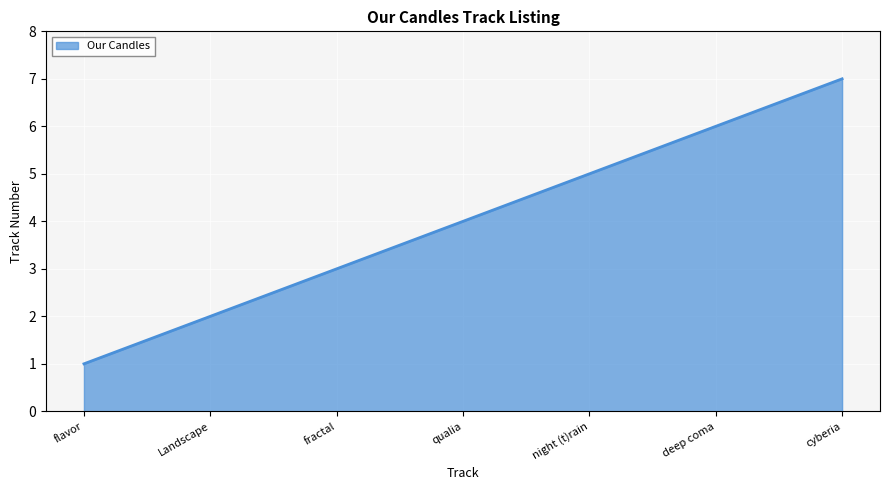

How many values are below 4?

3